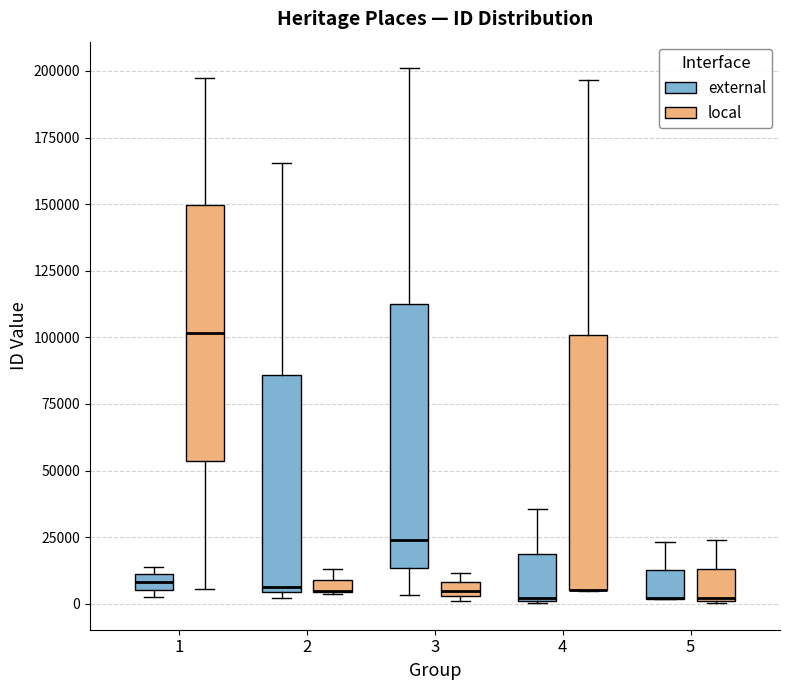

Where is the upper edge of the box for 4 (external) on the y-axis? The values are not printed on the chart, so give them approximately, as read against the axis.

20000